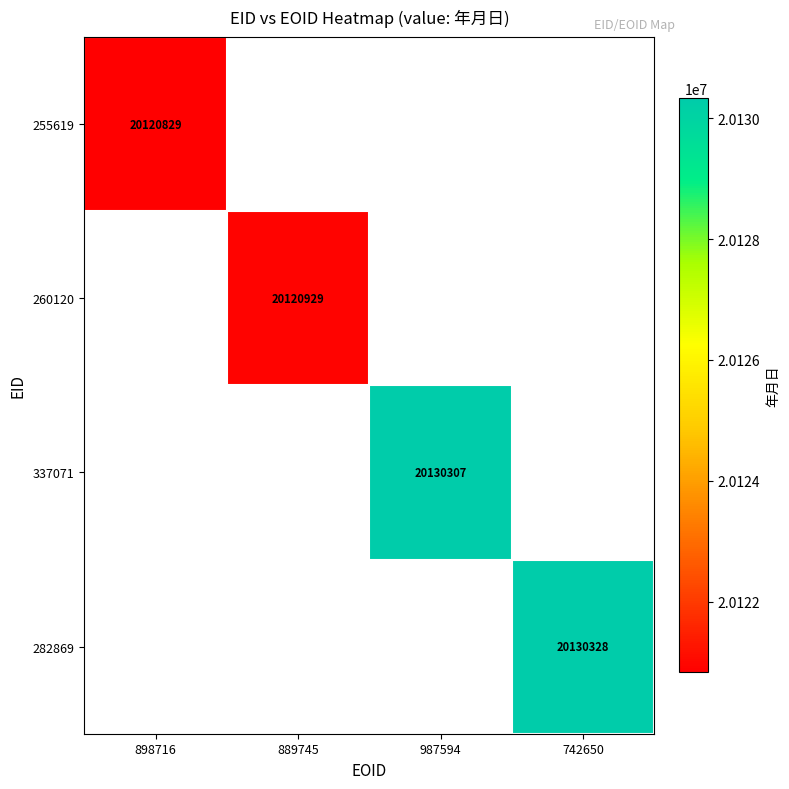

True or false: 282869 has a value of 20130328 at 742650.

True